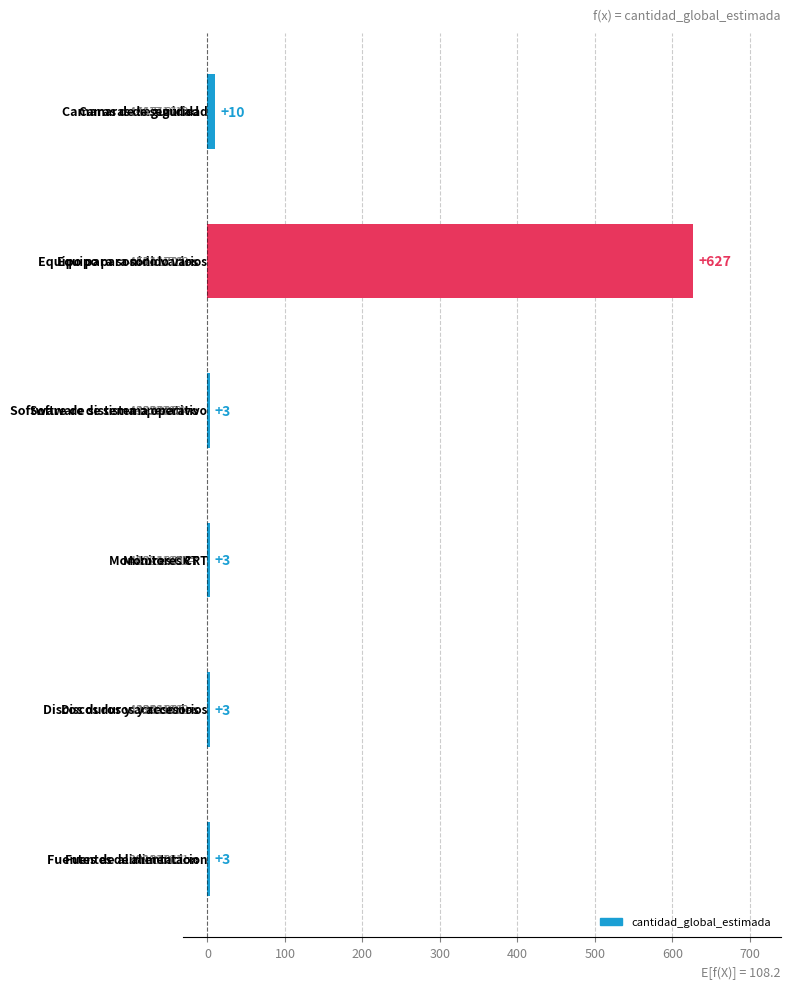

What is the greatest value displayed?

627